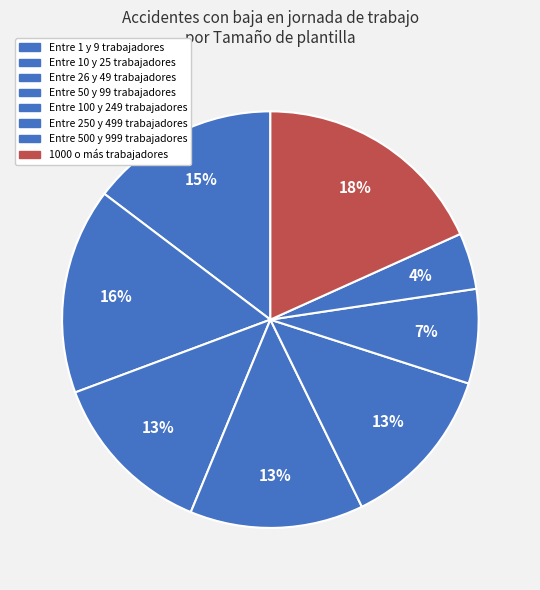

Is it true that Entre 100 y 249 trabajadores is 24% of the pie?

False